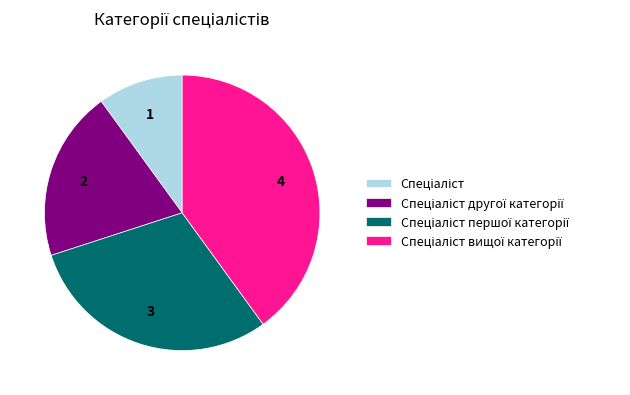

Does any single category account for the majority?

No